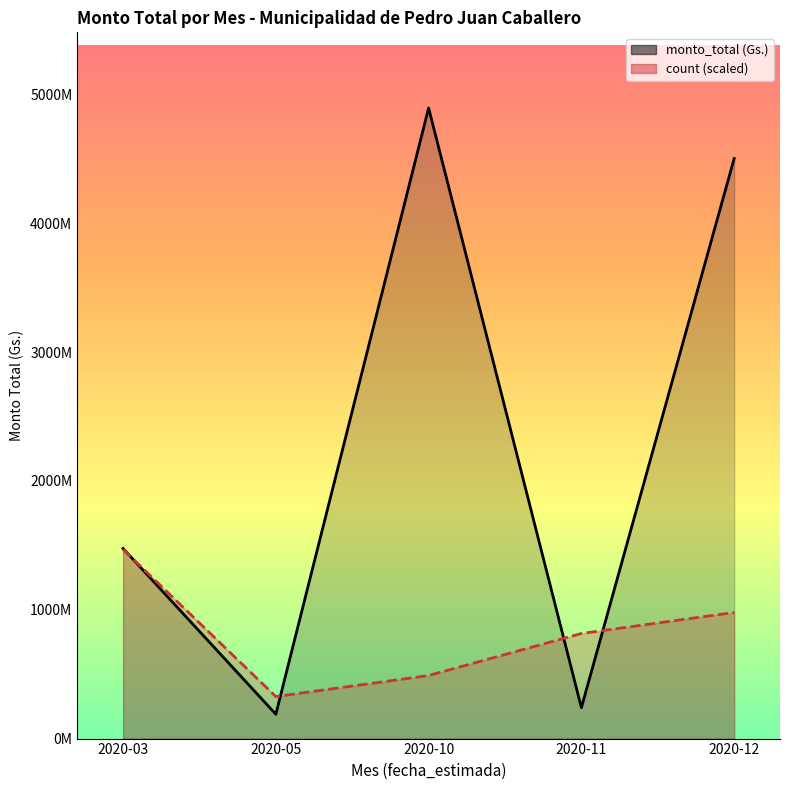

Where is the first local maximum for monto_total?

2020-10